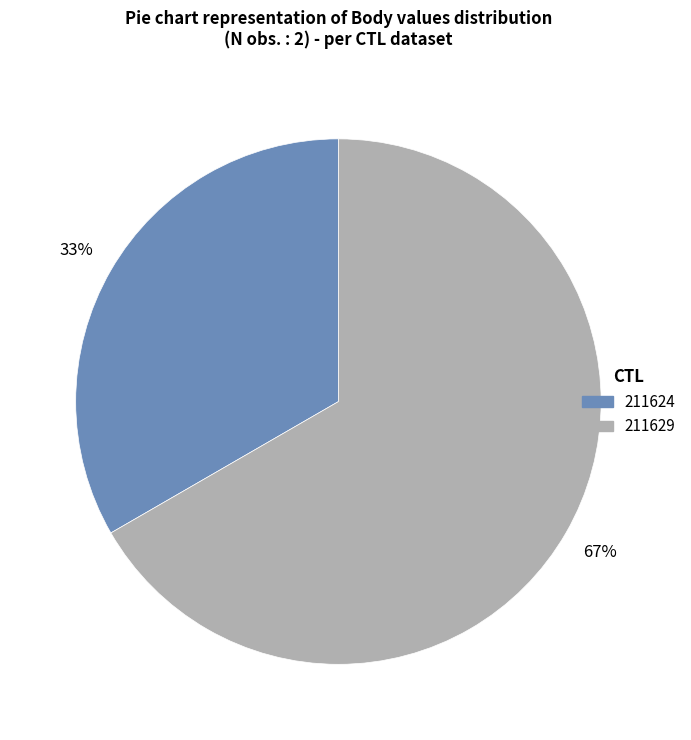

Which slice is the smallest?

211624